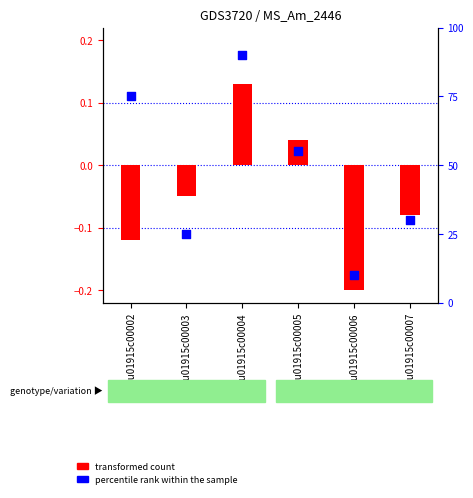

Which series has the widest spread of Y values?

percentile rank within the sample